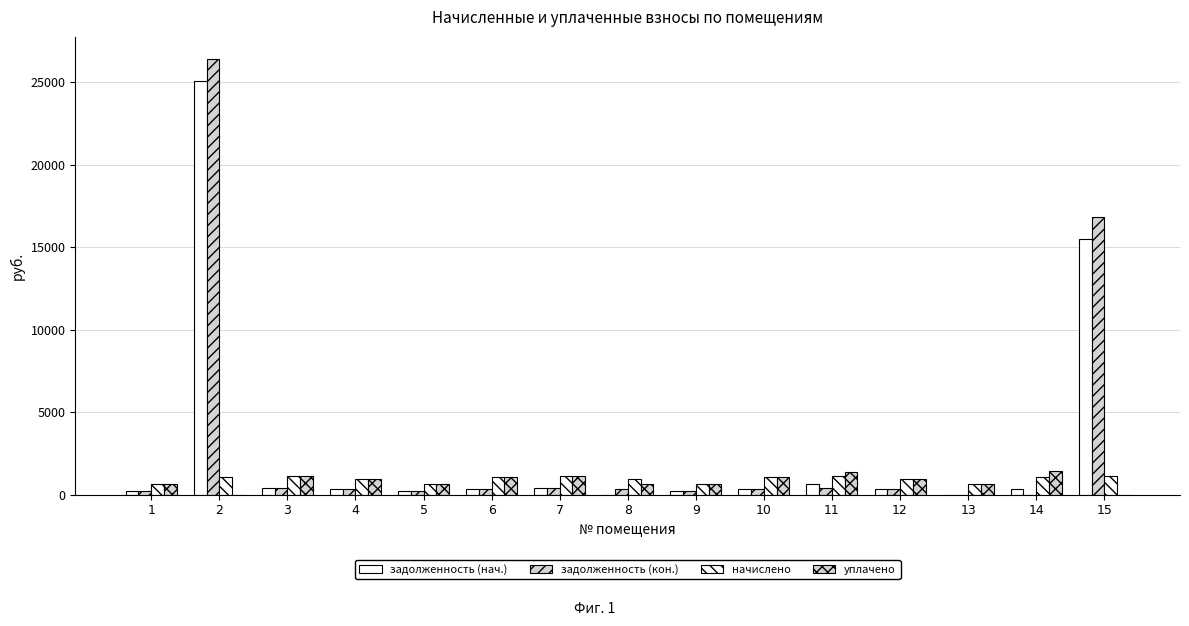

Count the number of categories in the chart.

15